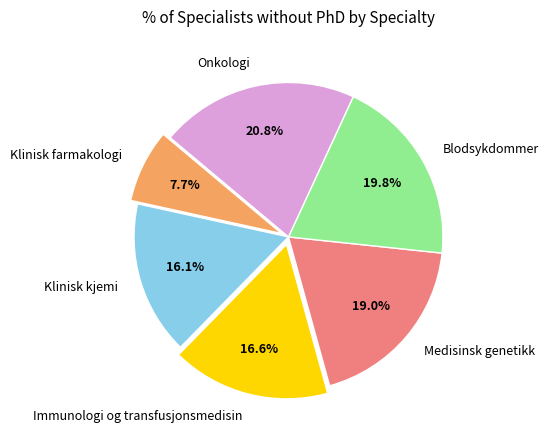

To the nearest percent, what portion does Immunologi og transfusjonsmedisin represent?

17%